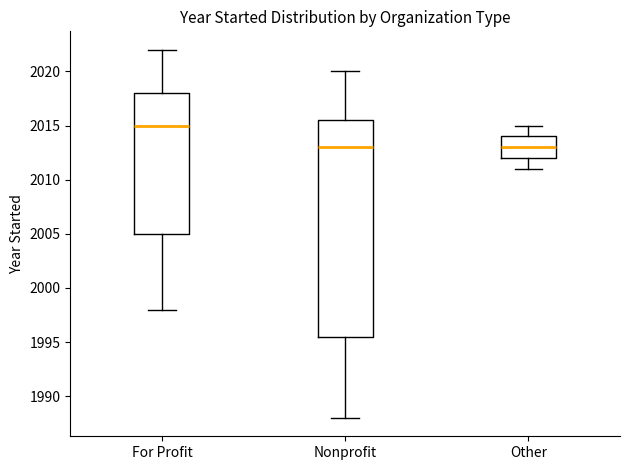

Reading left to right, read every box against the y-axis: the position of its median line, the range the box covers, and the ends of its whiskers. The values are not printed on the chart, so give them approximately, as read against the axis.

For Profit: median 2015.0, box 2005.0 to 2018.0, whiskers 1998.0 to 2022.0
Nonprofit: median 2013.0, box 1995.5 to 2015.5, whiskers 1988.0 to 2020.0
Other: median 2013.0, box 2012.0 to 2014.0, whiskers 2011.0 to 2015.0